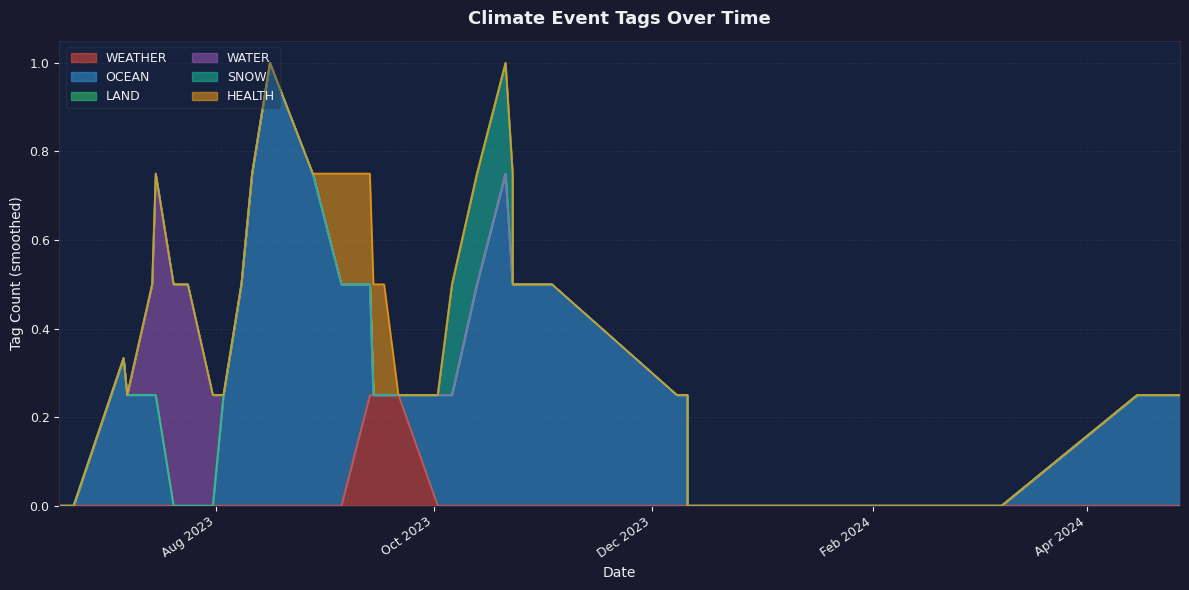

Which series changed the most between 2023-09-17 and 2023-07-06?

OCEAN